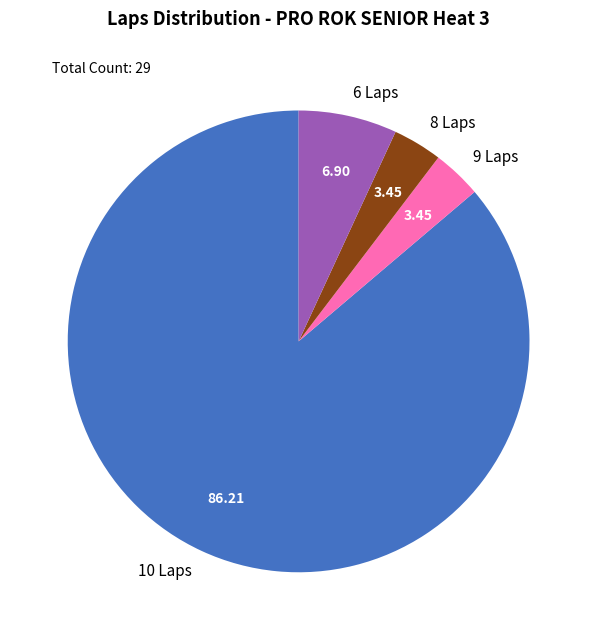

Is the sum of 8 Laps and 9 Laps greater than half?

No